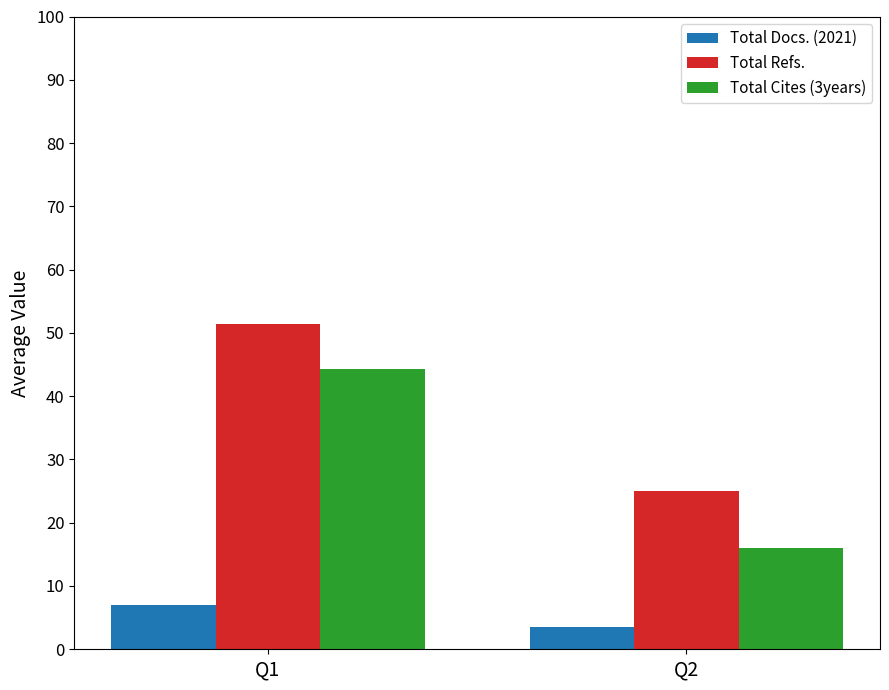

List the series in order of their overall mean, highest first.

Total Refs., Total Cites (3years), Total Docs. (2021)